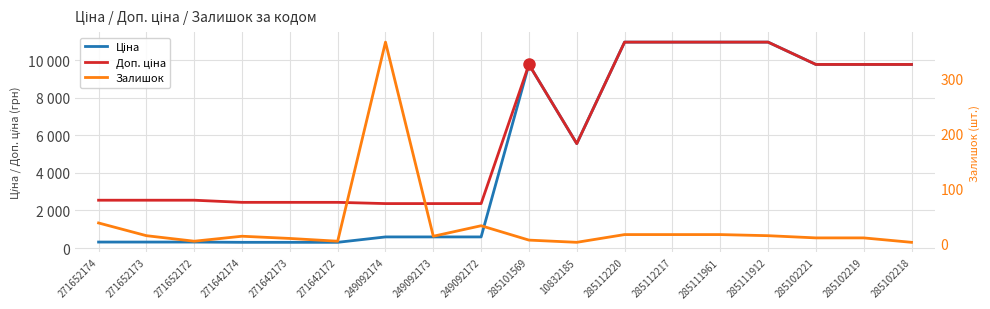

Rank the categories by Залишок value from highest to lowest.

249092174, 271652174, 249092172, 285112220, 285112217, 285111961, 271652173, 285111912, 271642174, 249092173, 285102221, 285102219, 271642173, 285101569, 271652172, 271642172, 10832185, 285102218